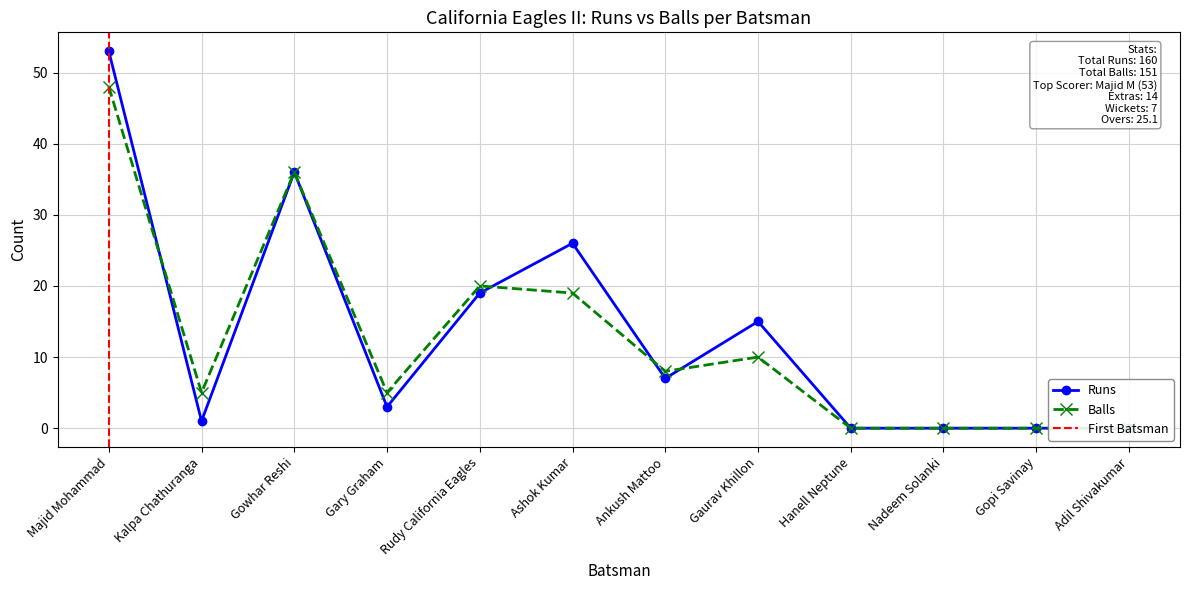

Rank the series by their maximum value, from highest to lowest.

Runs, Balls